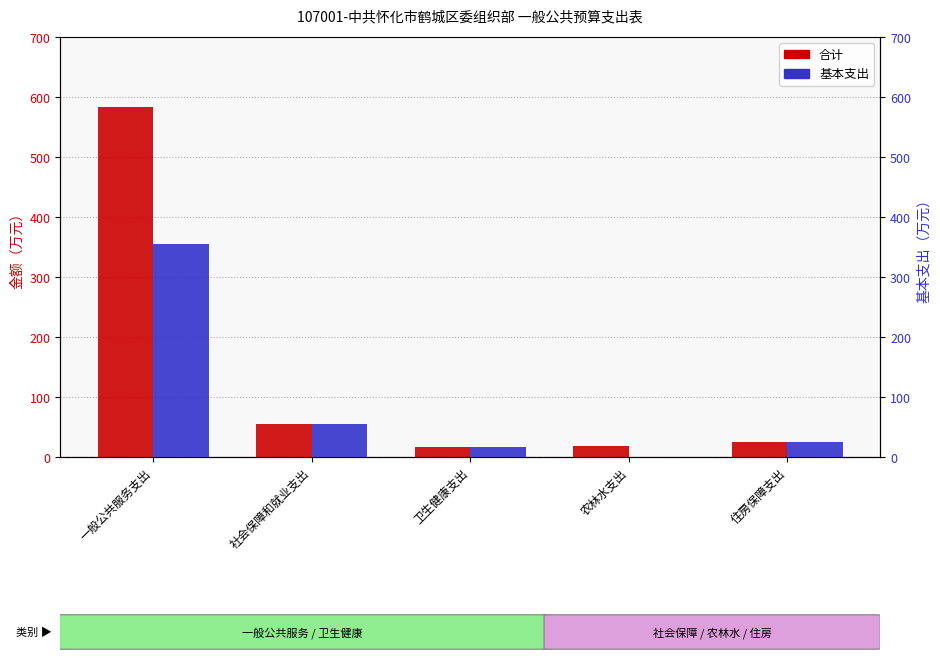

Reading right to left, what are all the values shown in this chart?

合计: 住房保障支出=25.1	农林水支出=18.1	卫生健康支出=16.7	社会保障和就业支出=54.6	一般公共服务支出=582.7
基本支出: 住房保障支出=25.1	农林水支出=0.0	卫生健康支出=16.7	社会保障和就业支出=54.6	一般公共服务支出=355.7